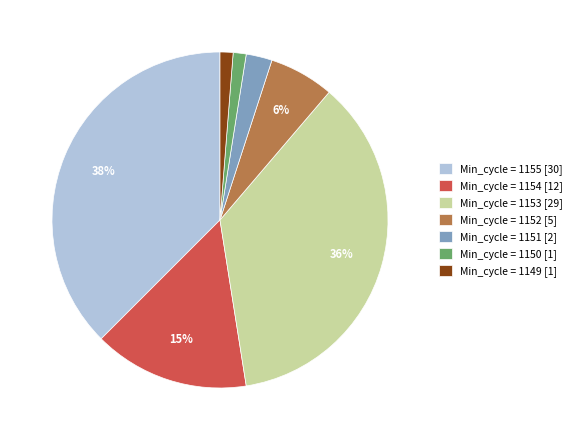

Which slice is the largest?

Min_cycle = 1155 [30]